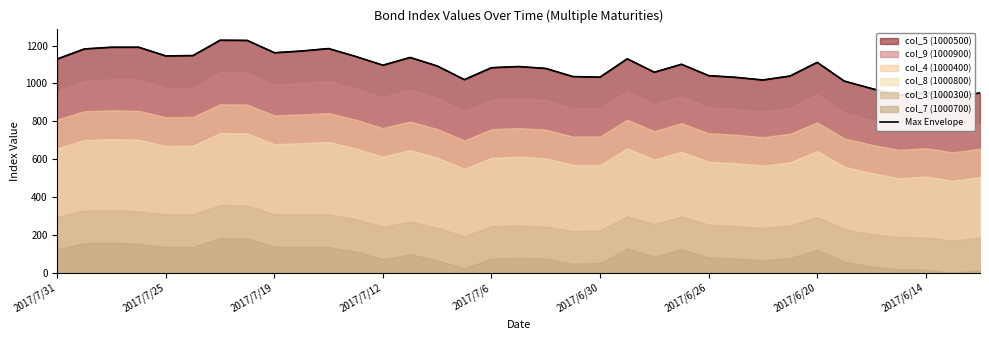

Reading right to left, transcribe all the data shown in this chart.

950	927	953	936	973	1012	1111	1039	1018	1032	1041	1101	1059	1130	1033	1036	1079	1089	1083	1020	1092	1137	1096	1142	1184	1171	1162	1227	1228	1147	1145	1191	1191	1182	1129